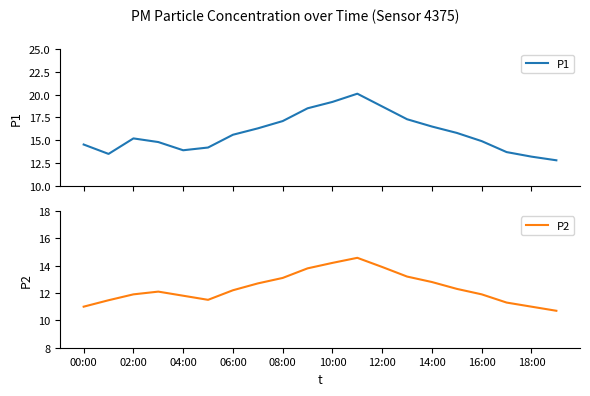

True or false: P2 and P1 cross at least once.

False